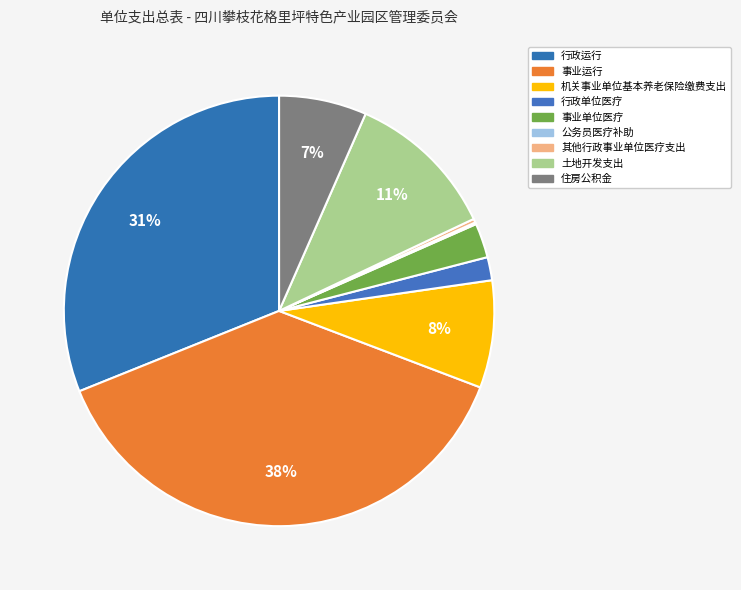

Combined, what portion of the pie is 其他行政事业单位医疗支出 and 事业运行?

38.4%